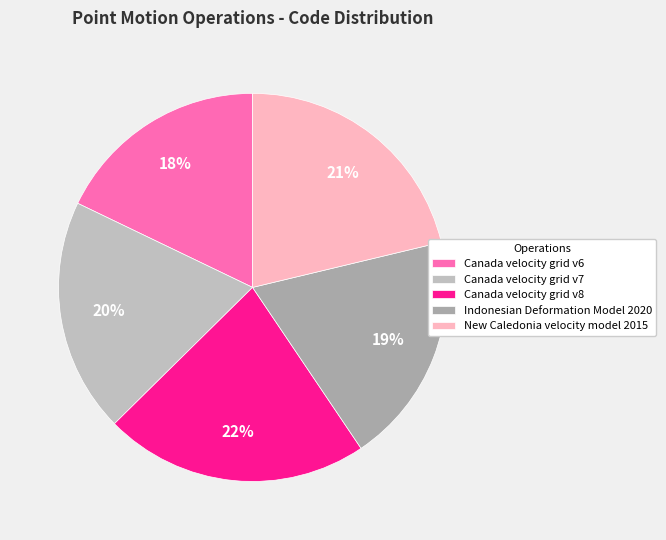

How many segments does this pie chart have?

5